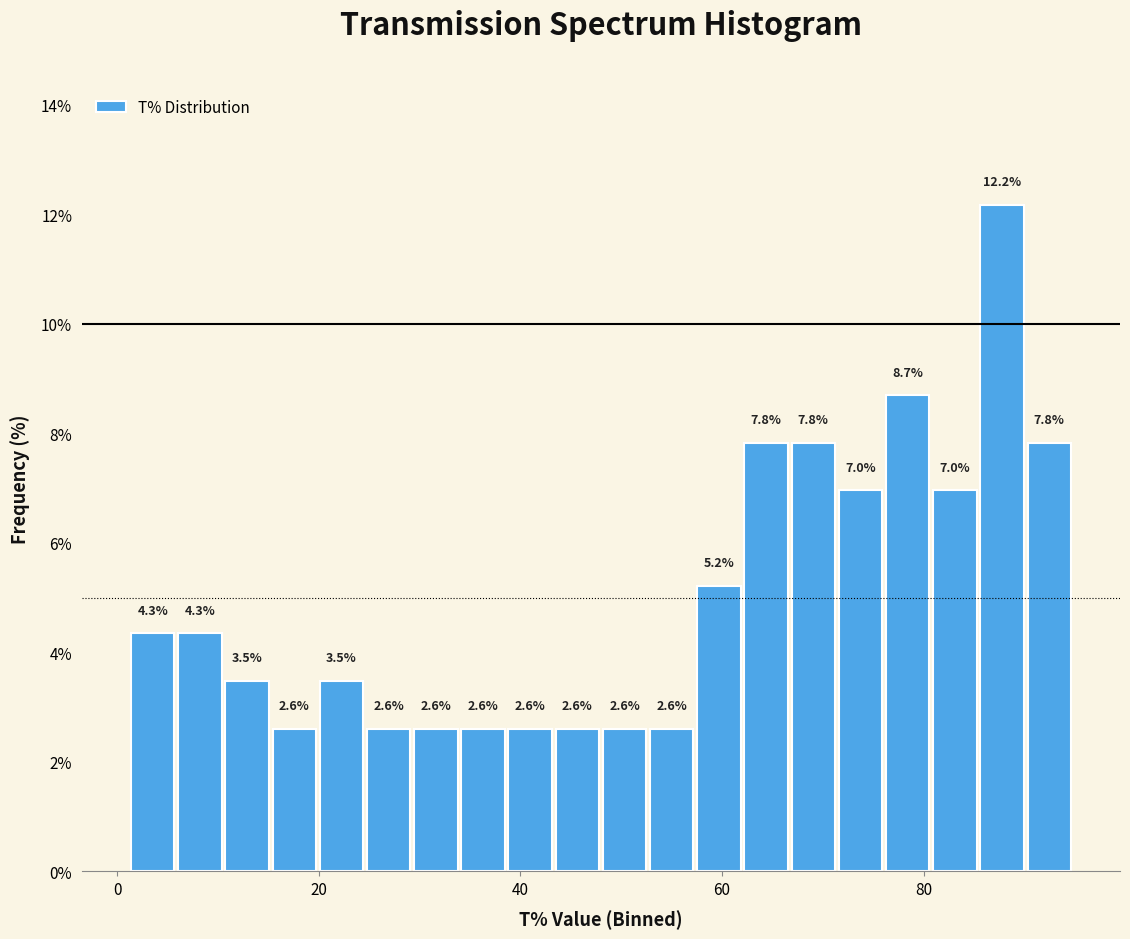

Read against the x-axis, roughly where is the centre of the tallest bar?

88